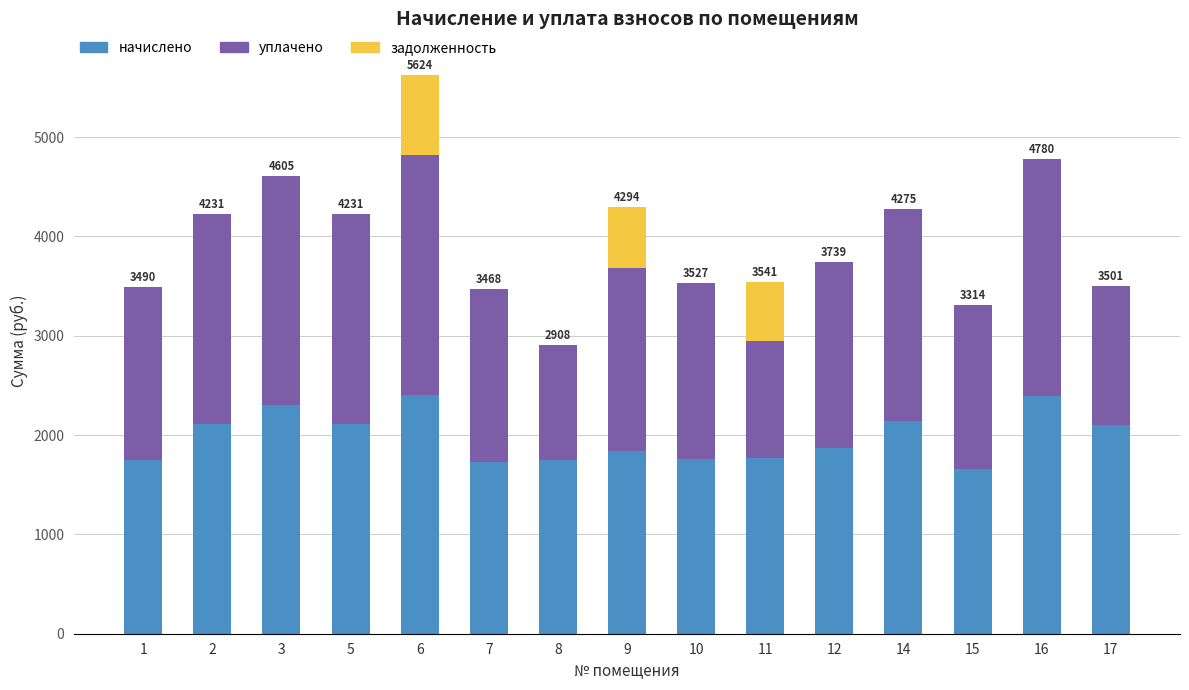

Count the number of data series in this chart.

3